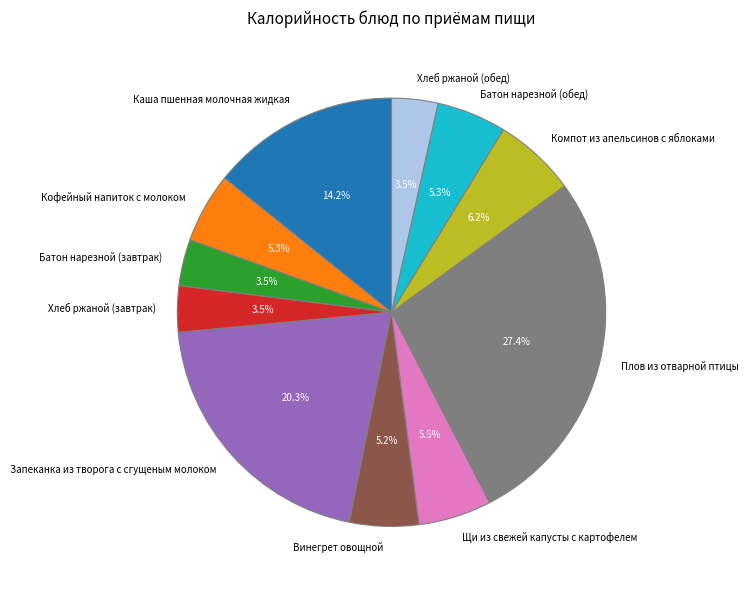

What percentage do Батон нарезной (обед) and Плов из отварной птицы together represent?

32.7%